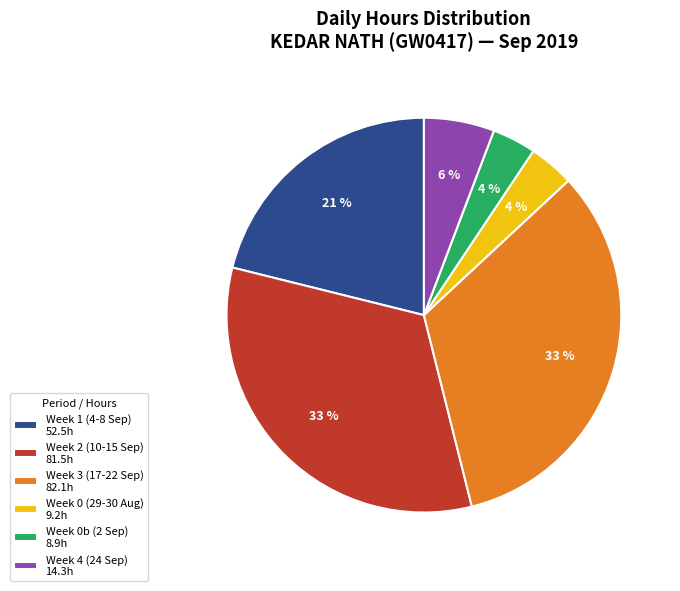

Combined, do Week 2 (10-15 Sep) 81.5h and Week 3 (17-22 Sep) 82.1h account for over 50%?

Yes